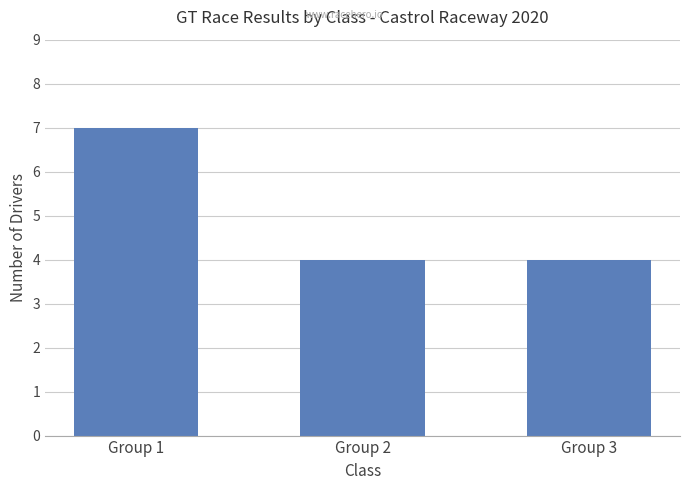

What is the value of the 1st bar from the left?

7